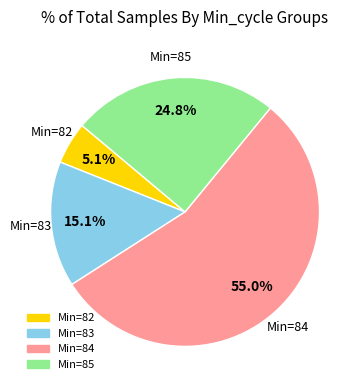

Is there any slice that represents more than half of the pie?

Yes